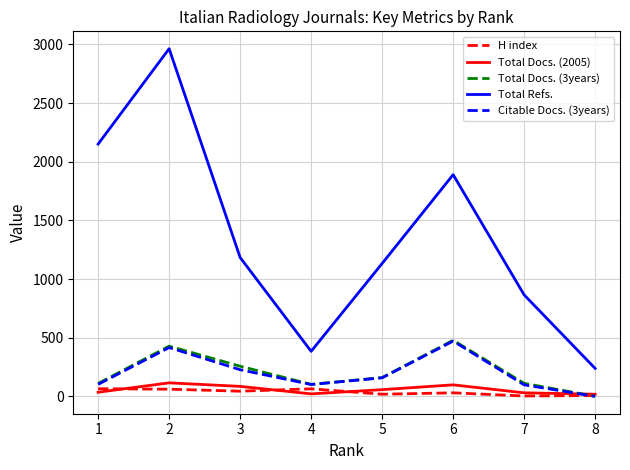

What is the average value of the Citable Docs. (3years) series?

197